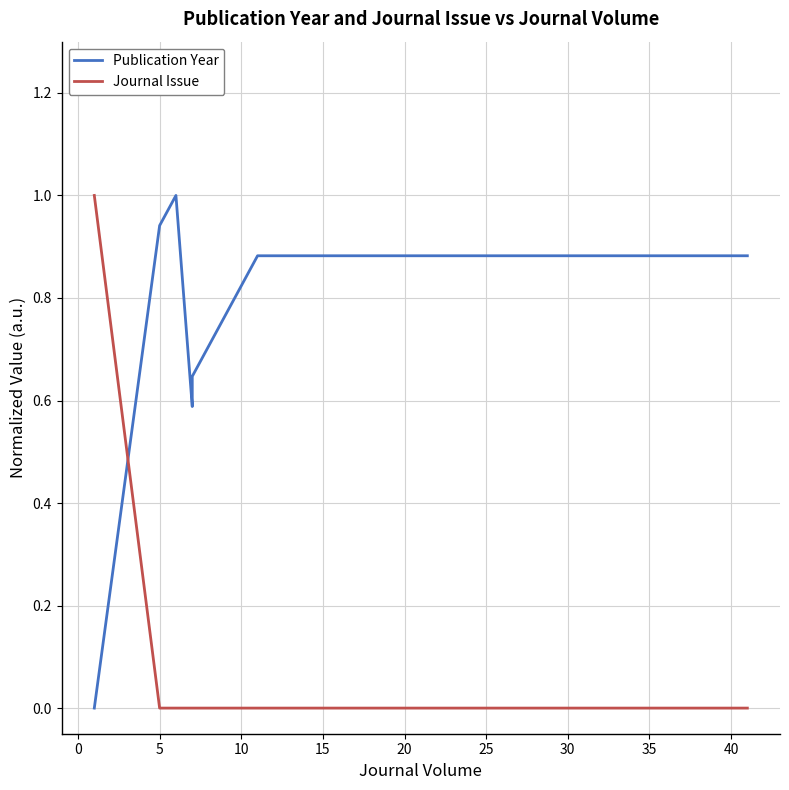

True or false: Journal Issue has more than 2 interior local peaks.

False